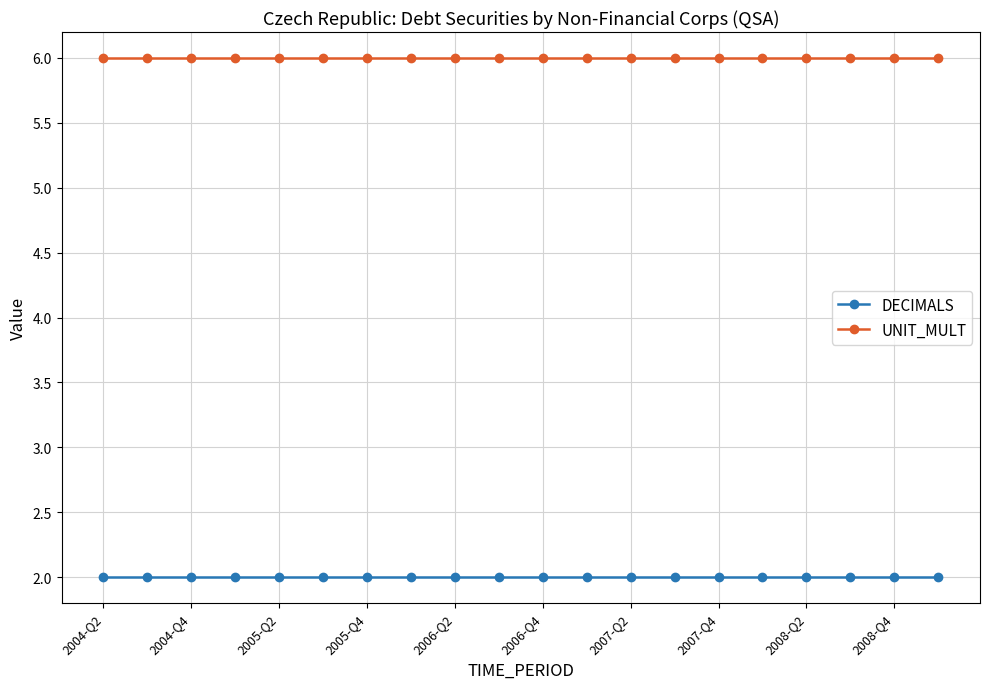

List the series in order of their peak value, highest first.

UNIT_MULT, DECIMALS